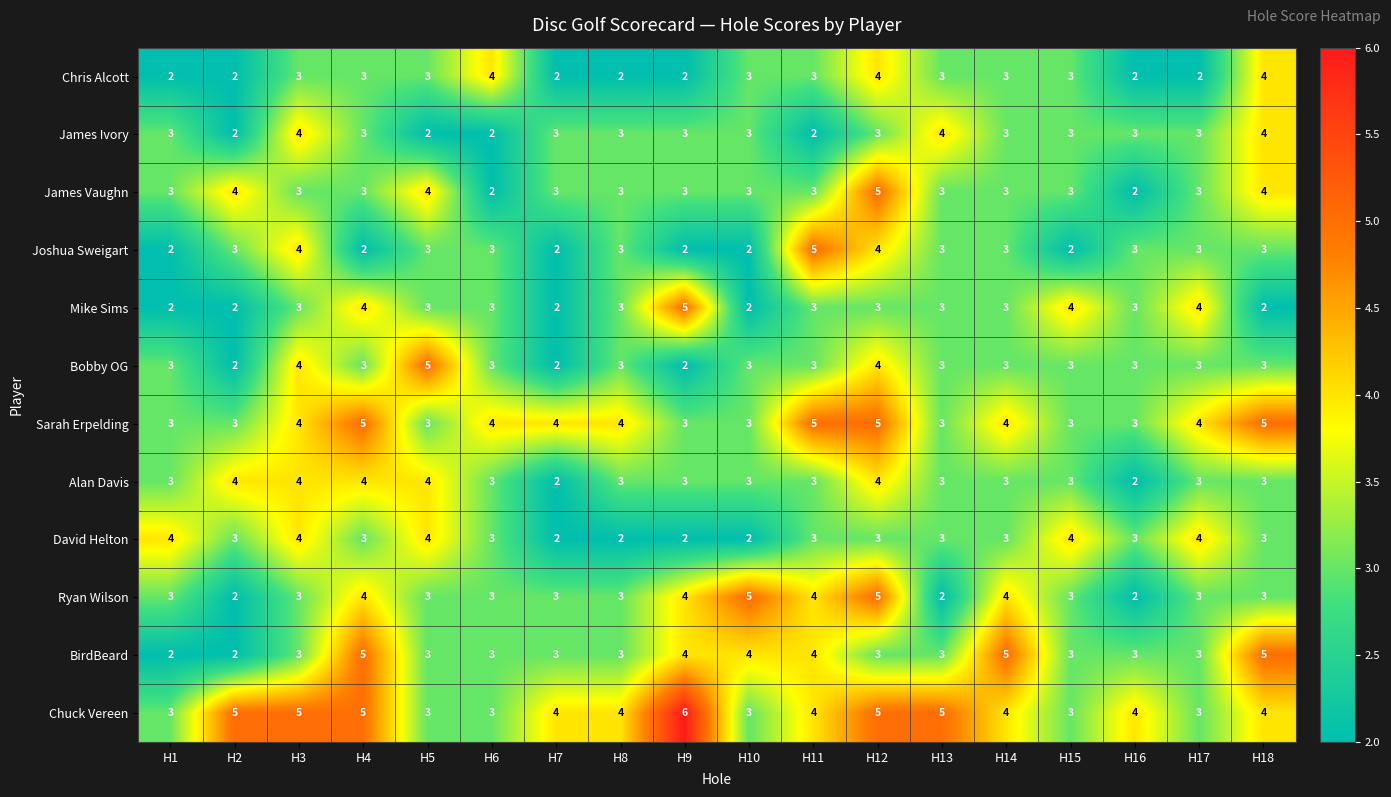

Is it true that Bobby OG equals 7 at H3?

False